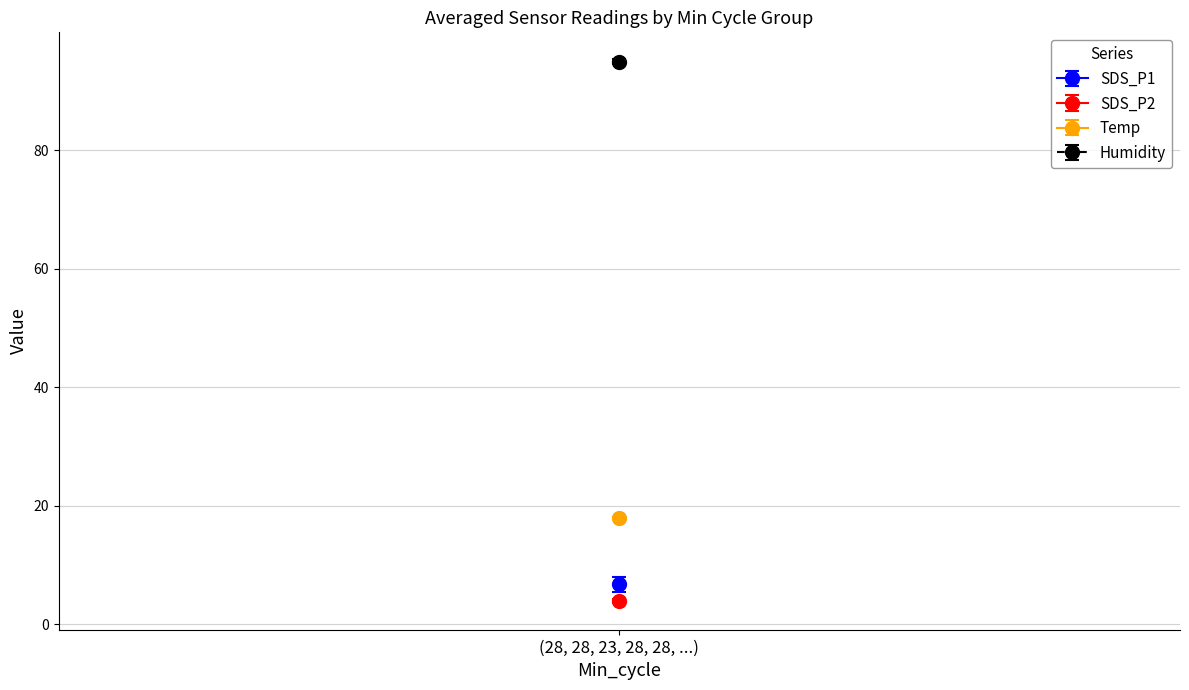

What value does the Temp series have at 28?

17.9